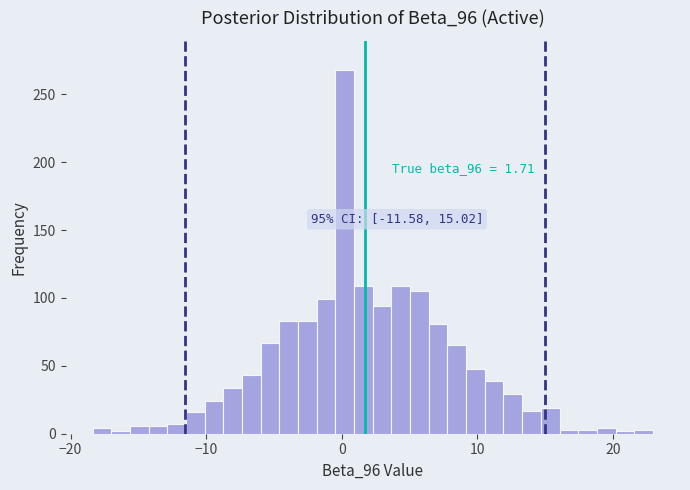

Read against the x-axis, roughly where is the centre of the tallest bar?

0